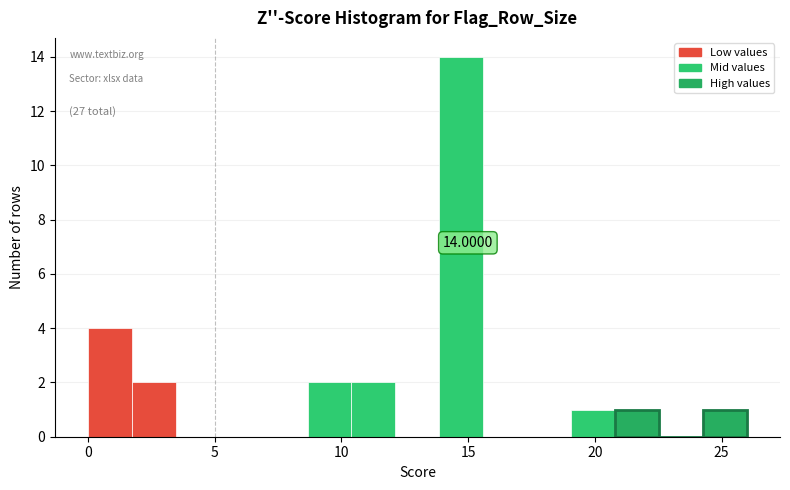

Around what value on the x-axis is the tallest bar? Give the approximate position of its centre, as read against the axis.

14.5